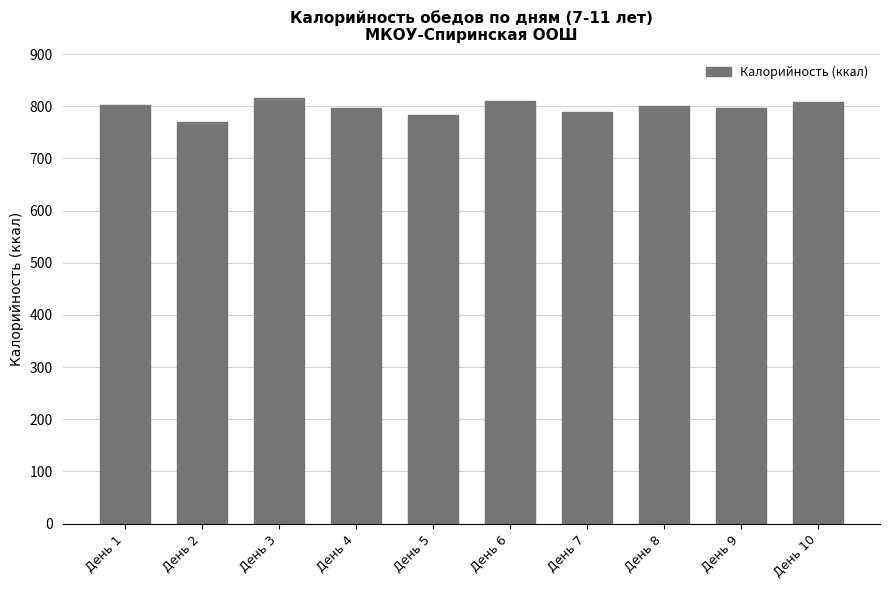

True or false: the data shows 783.2 at День 5.

True